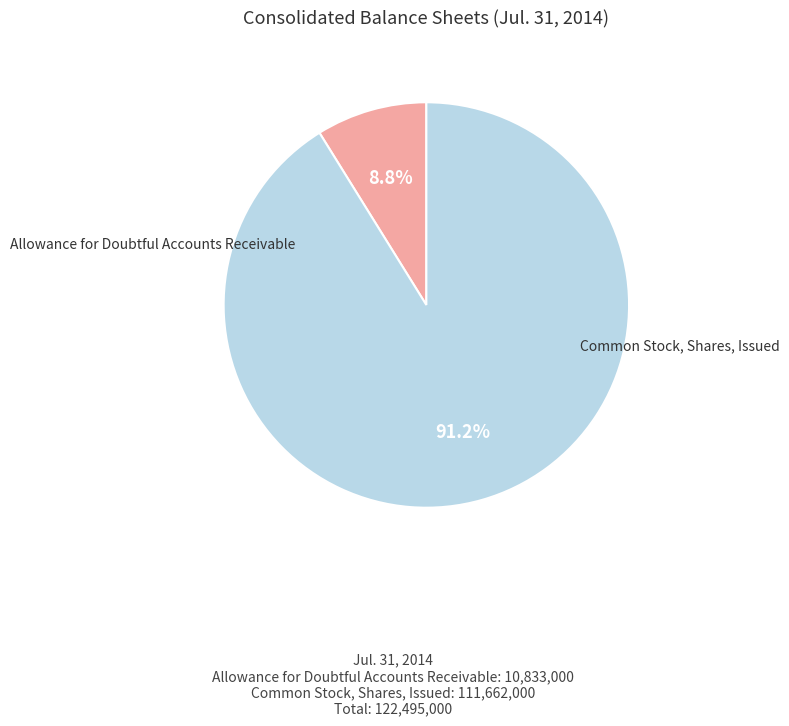

Is there a majority slice in this chart?

Yes